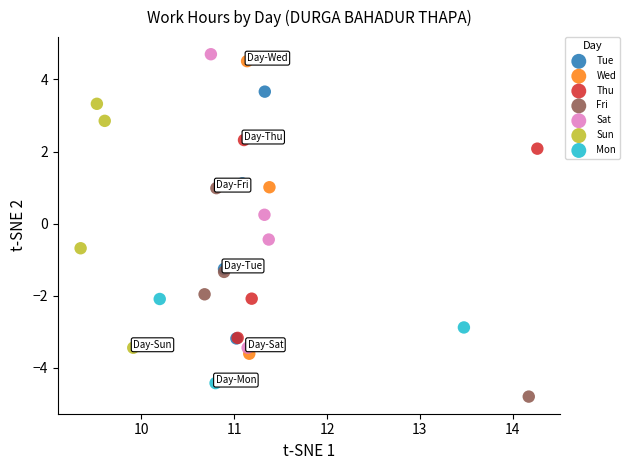

What are all the series names shown in the legend?

Tue, Wed, Thu, Fri, Sat, Sun, Mon